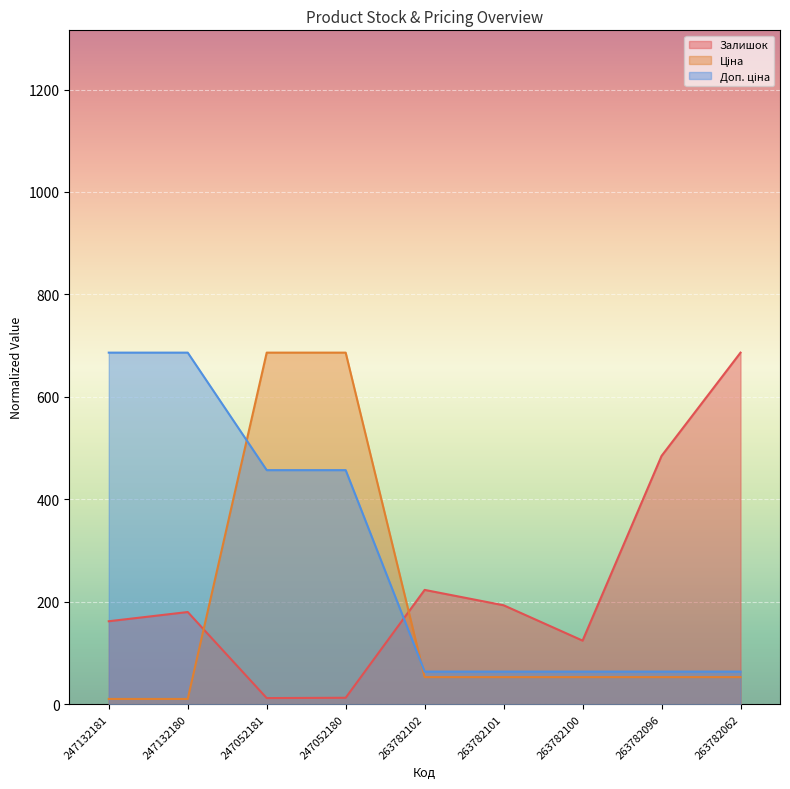

What is the difference between the second highest and minimum values in the Залишок series?

472.8